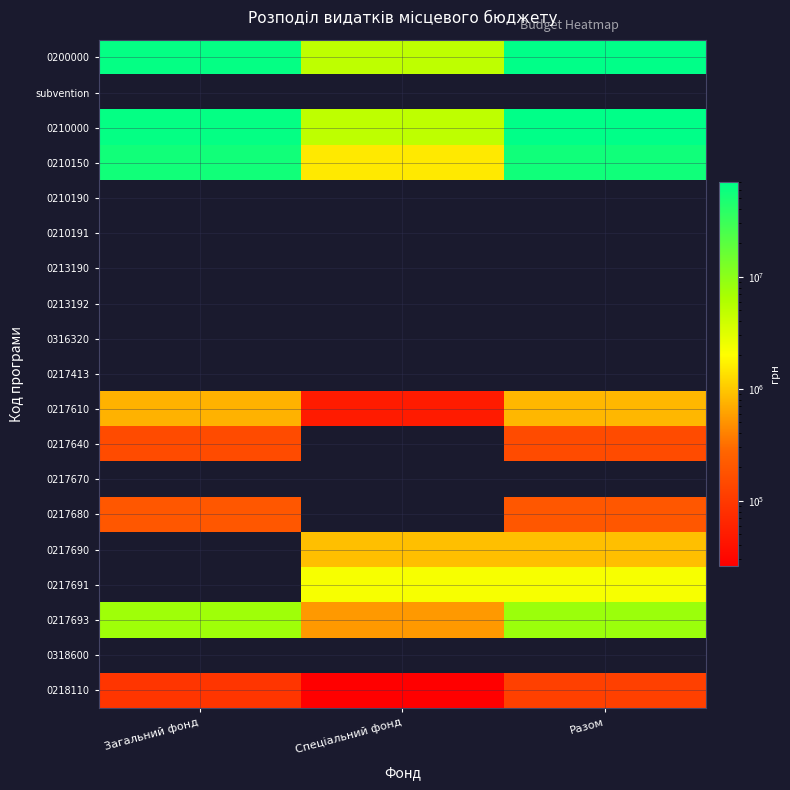

At how many categories does at least one series exceed 43099041?

2